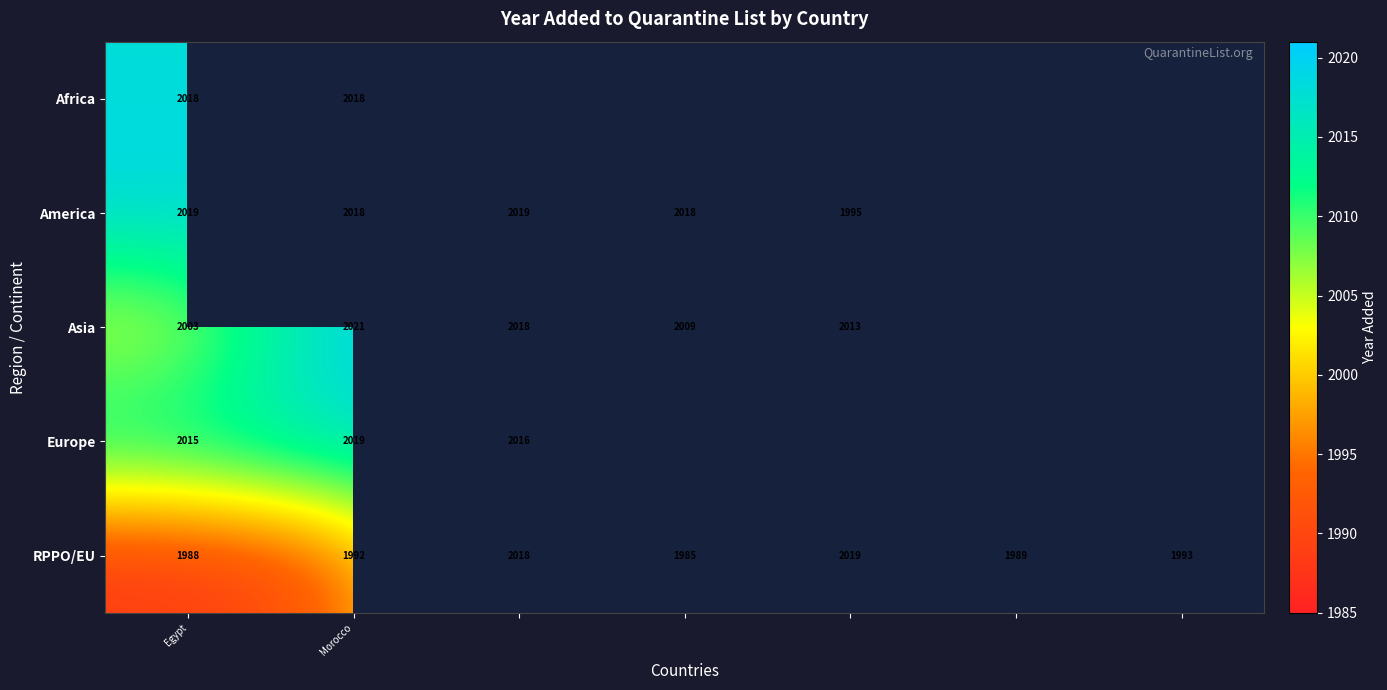

How many data points in RPPO/EU are less than 1992?

3